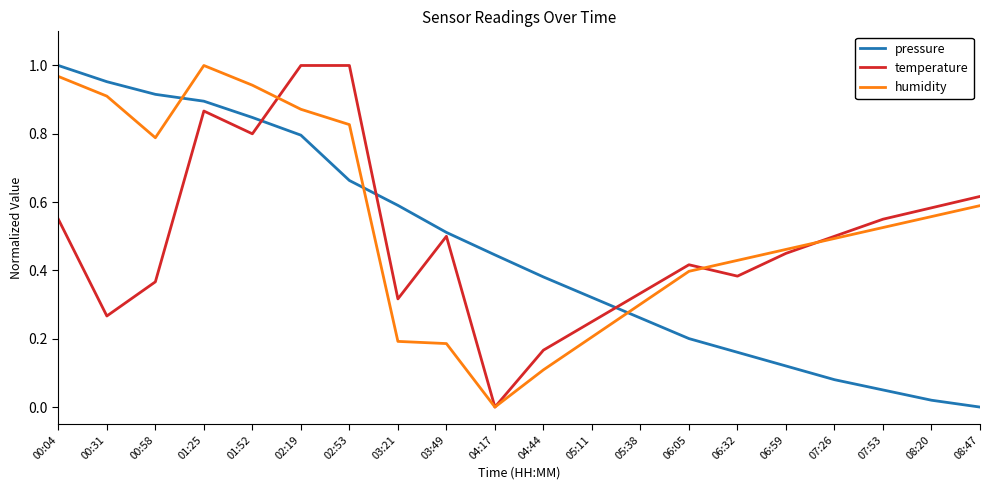

Does the chart display data point markers on the line(s)?

No